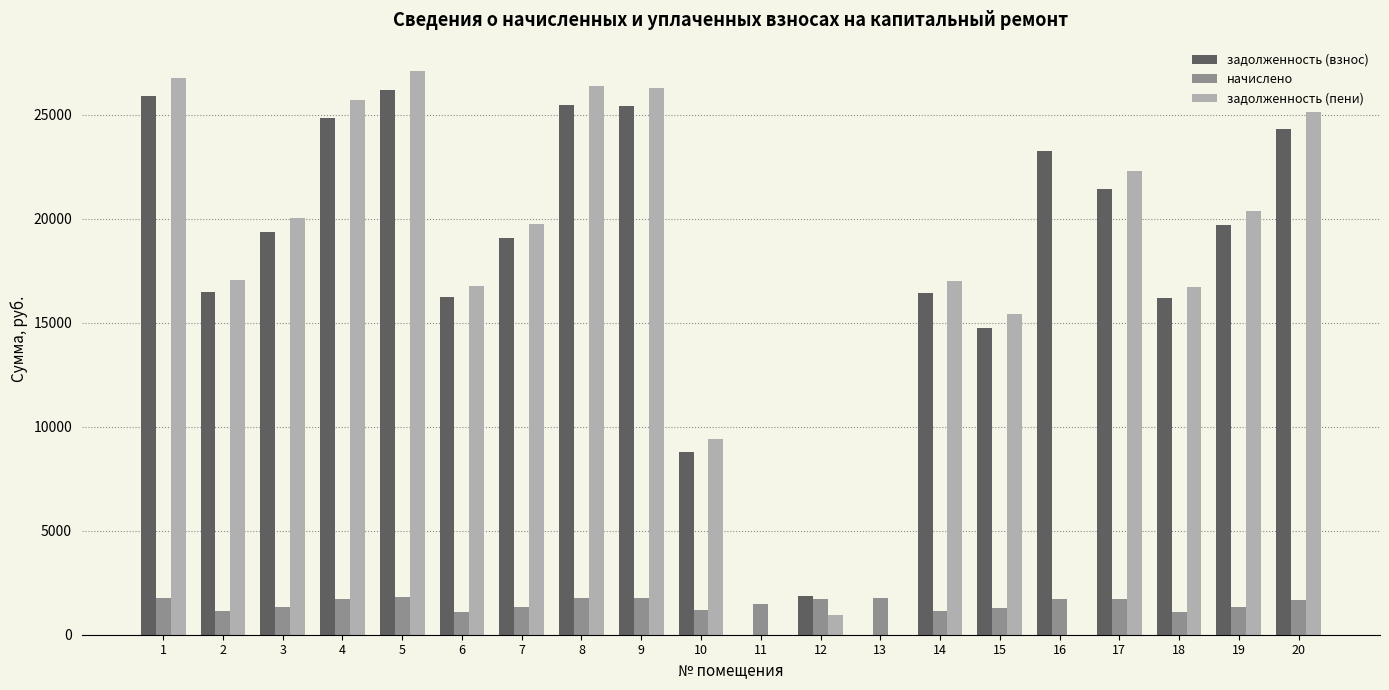

What is the sum of all задолженность (пени) values?

333265.8